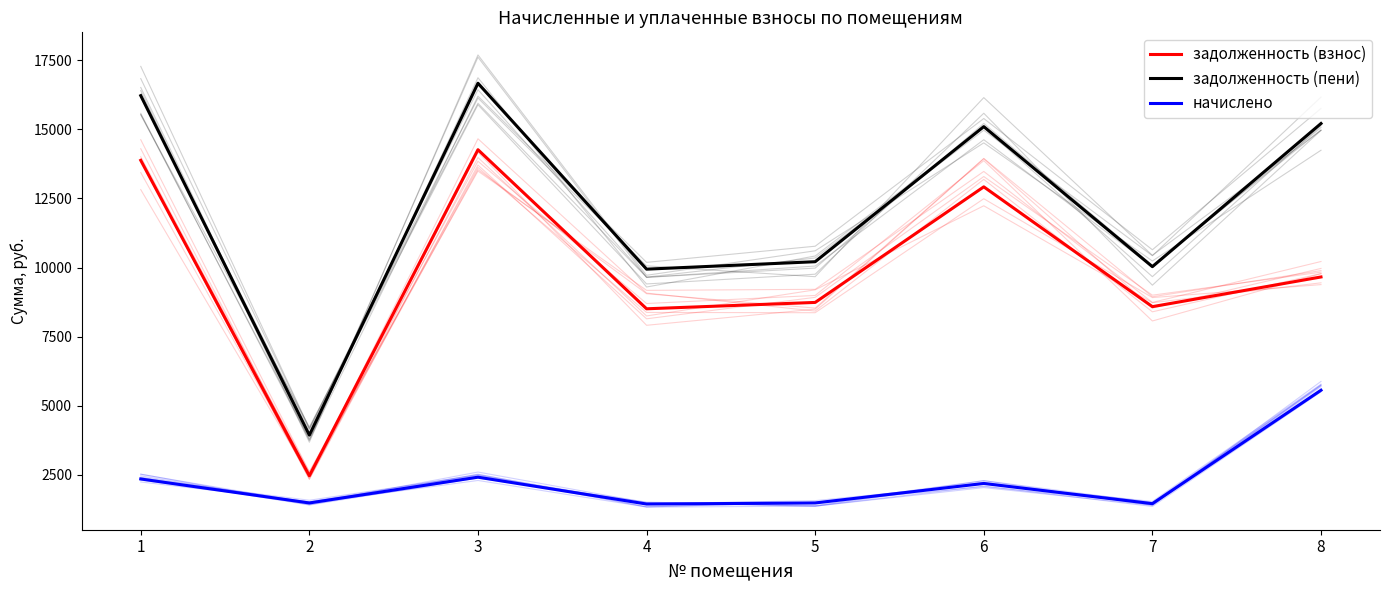

Which series changed the most between 5 and 7?

задолженность (пени)